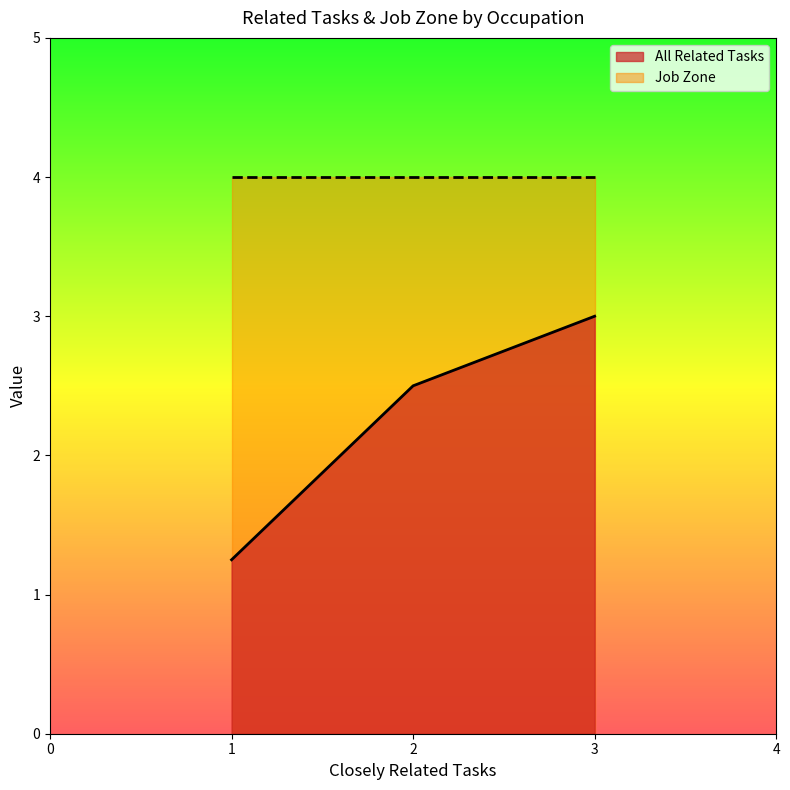

Does the chart have visible grid lines?

No